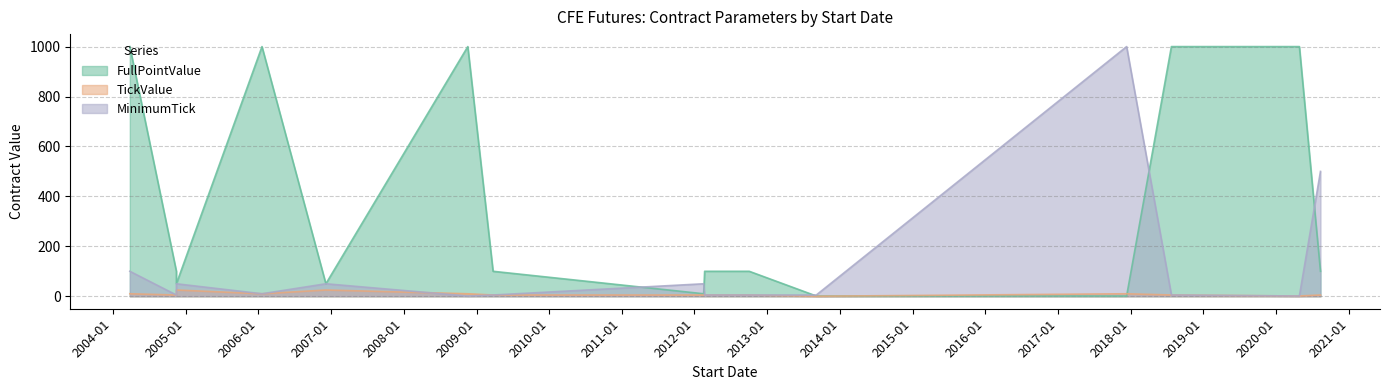

What is the spread (max minus min) of values at 2012-02-21?

95.0